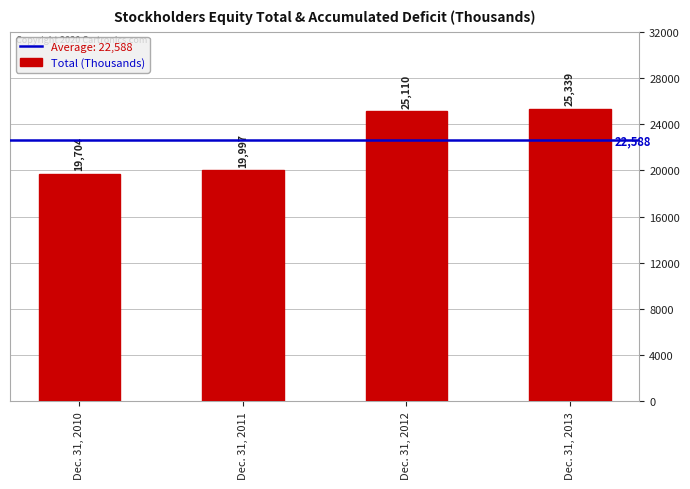

Reading left to right, what are all the values shown in this chart?

19704	19997	25110	25339